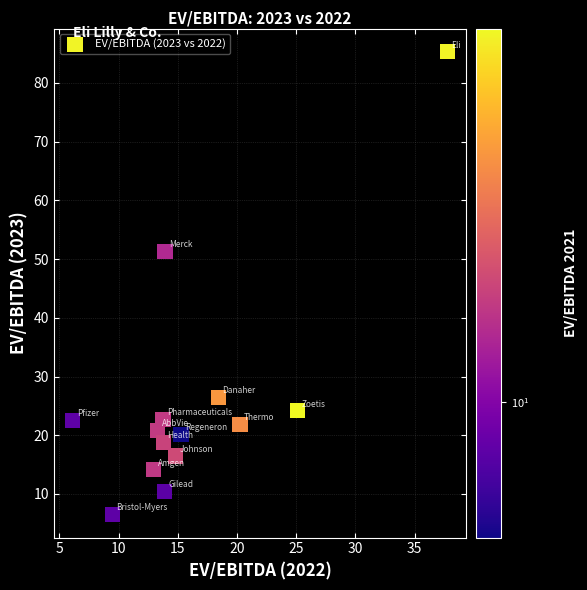

What is the range of Y values (max minus min)?

78.8